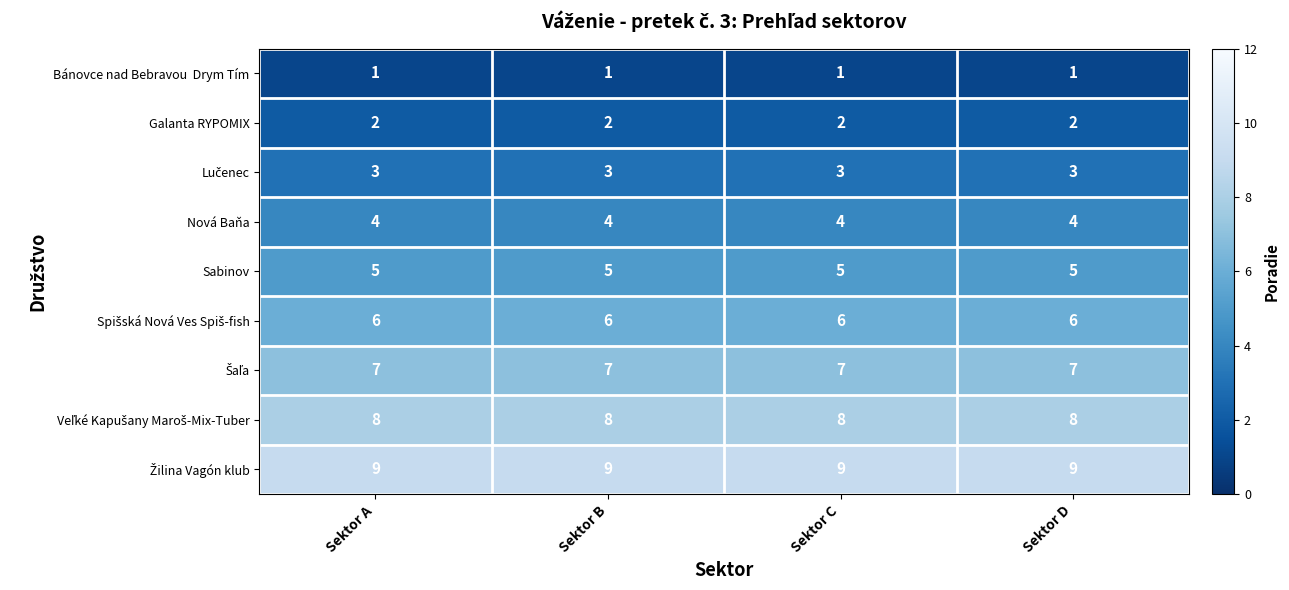

The Galanta RYPOMIX series shows 1 at Sektor A. True or false?

False